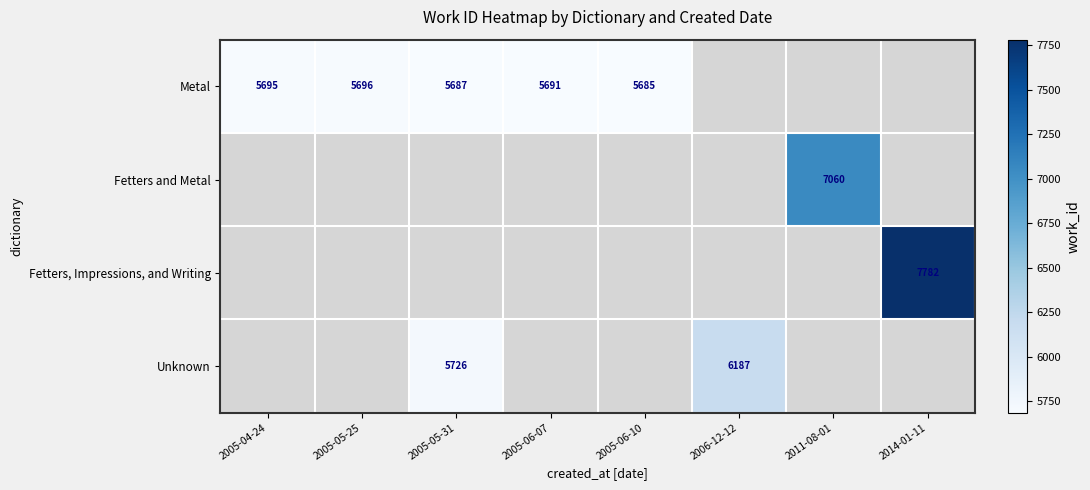

What is the smallest value displayed?

5685.0